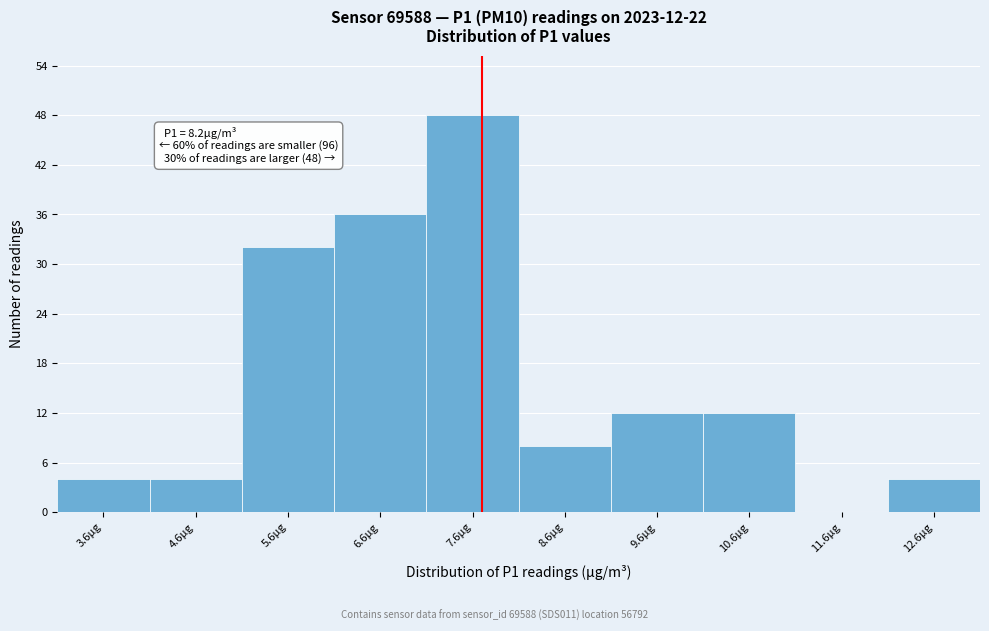

Reading right to left, extract all data points from this chart.

12.6µg=4	11.6µg=0	10.6µg=12	9.6µg=12	8.6µg=8	7.6µg=48	6.6µg=36	5.6µg=32	4.6µg=4	3.6µg=4